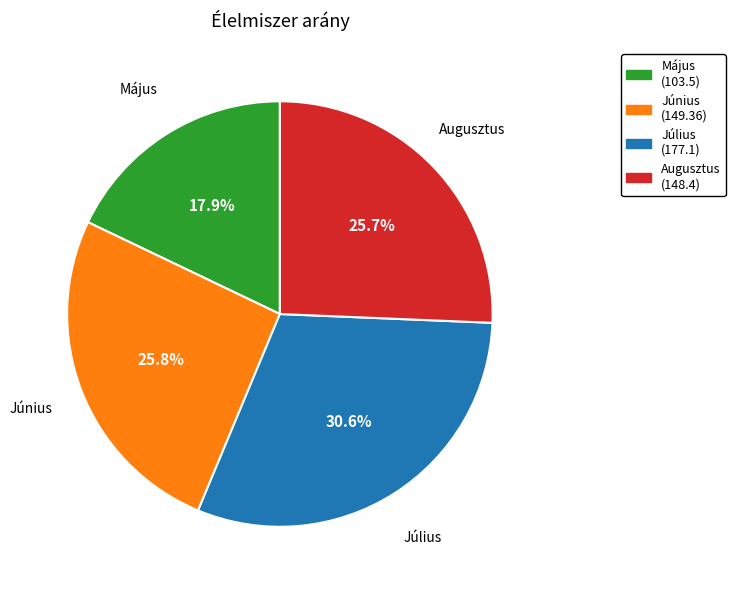

Is Július the majority of the pie?

No